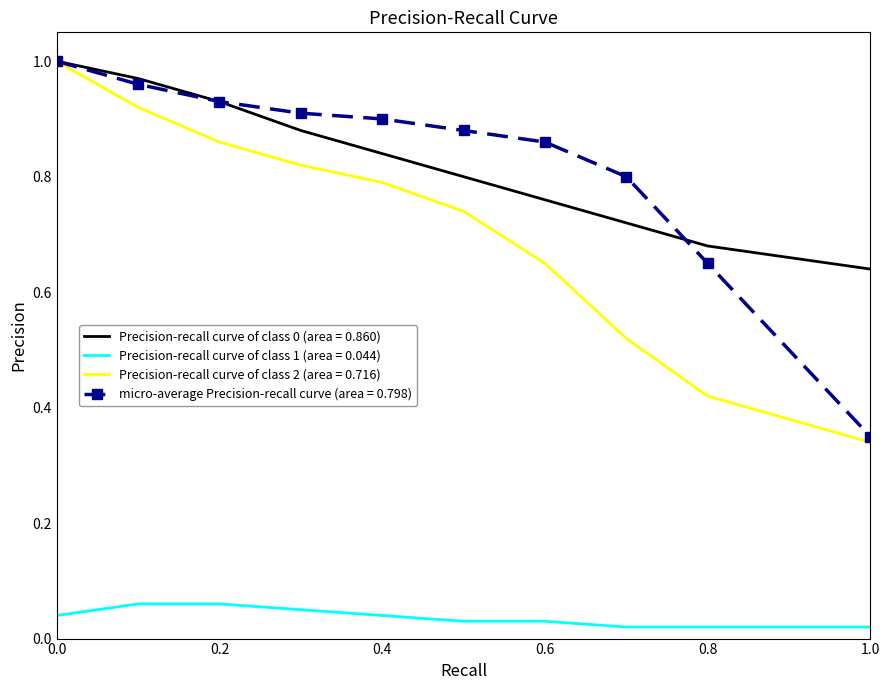

True or false: Precision-recall curve of class 1 (area = 0.044) and Precision-recall curve of class 0 (area = 0.860) cross at least once.

False